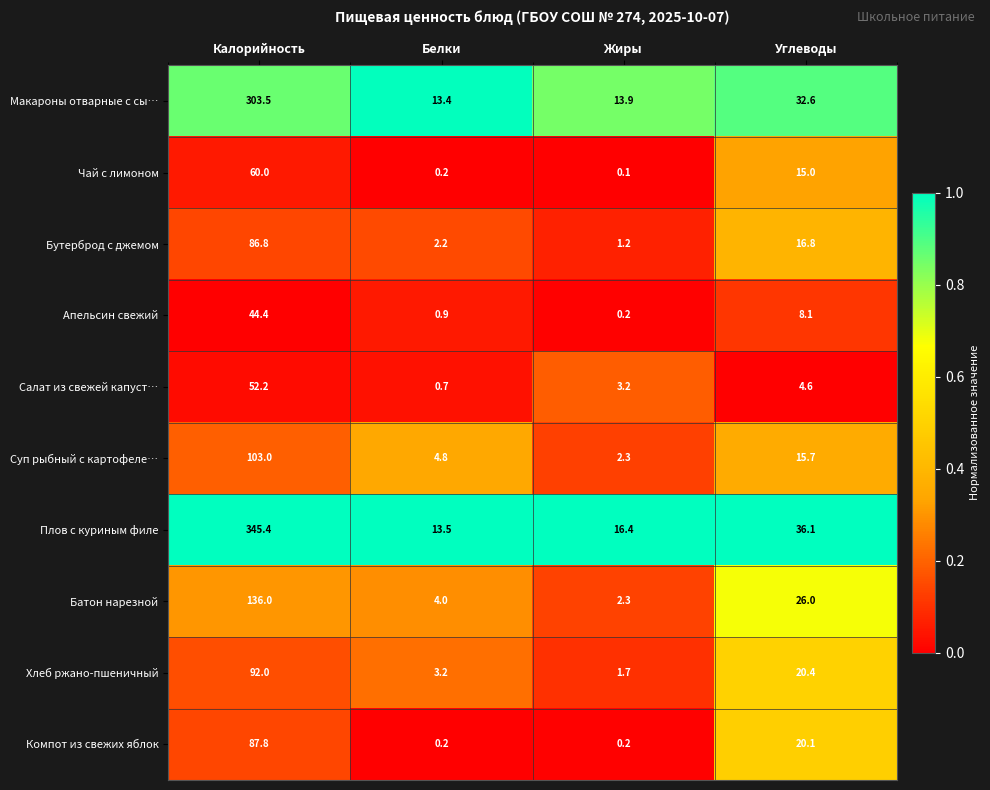

Which series changed the most between Калорийность and Углеводы?

Плов с куриным филе